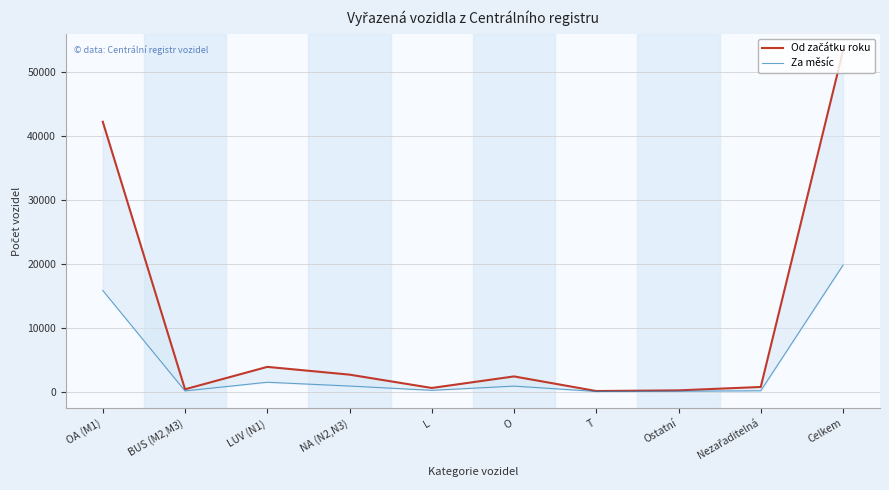

What is the minimum value shown in the chart?

55